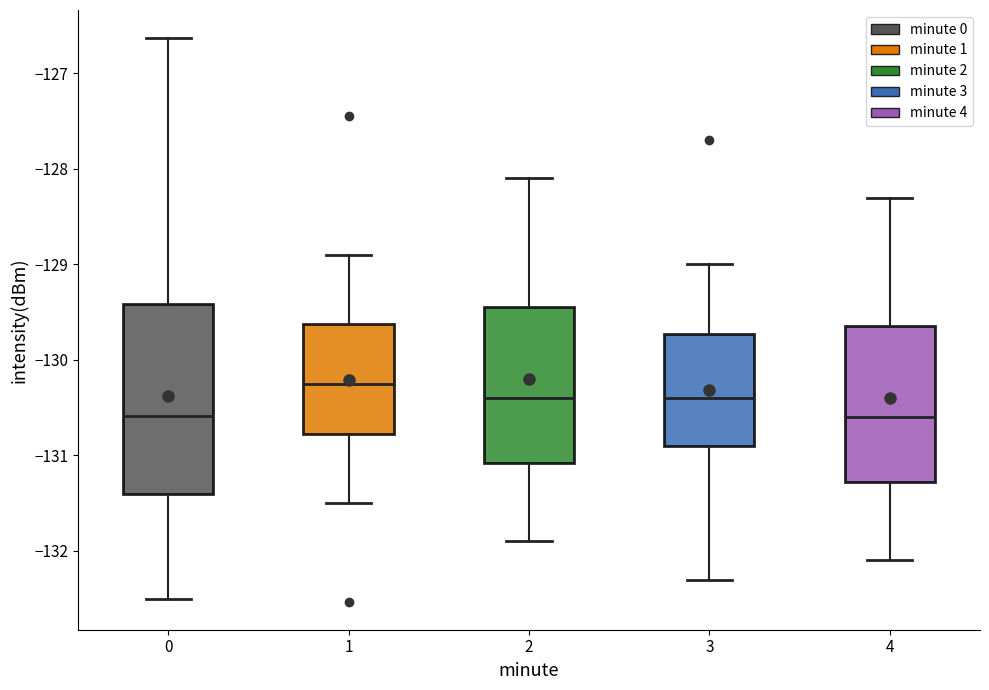

Reading left to right, read every box against the y-axis: the position of its median line, the range the box covers, and the ends of its whiskers. The values are not printed on the chart, so give them approximately, as read against the axis.

0: median -130.6, box -131.4 to -129.4, whiskers -132.5 to -126.6
1: median -130.2, box -130.8 to -129.6, whiskers -131.5 to -128.9
2: median -130.4, box -131.1 to -129.4, whiskers -131.9 to -128.1
3: median -130.4, box -130.9 to -129.7, whiskers -132.3 to -129.0
4: median -130.6, box -131.3 to -129.6, whiskers -132.1 to -128.3